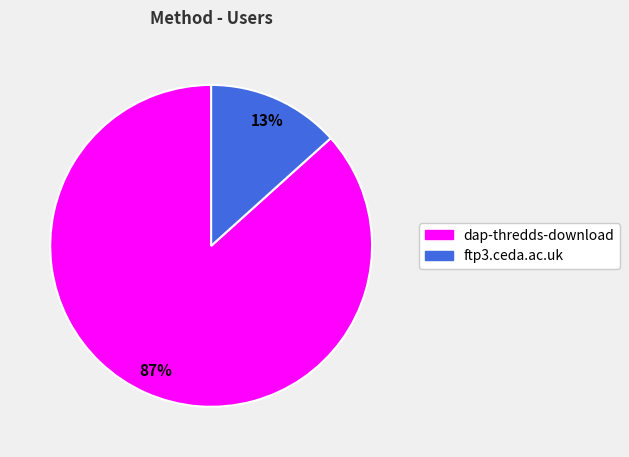

The ftp3.ceda.ac.uk slice represents 21% of the pie. True or false?

False